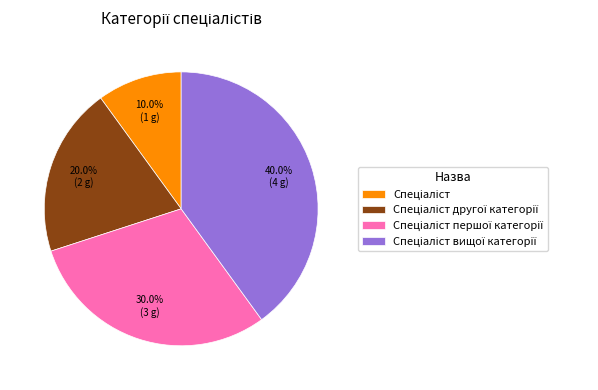

Is there a majority slice in this chart?

No